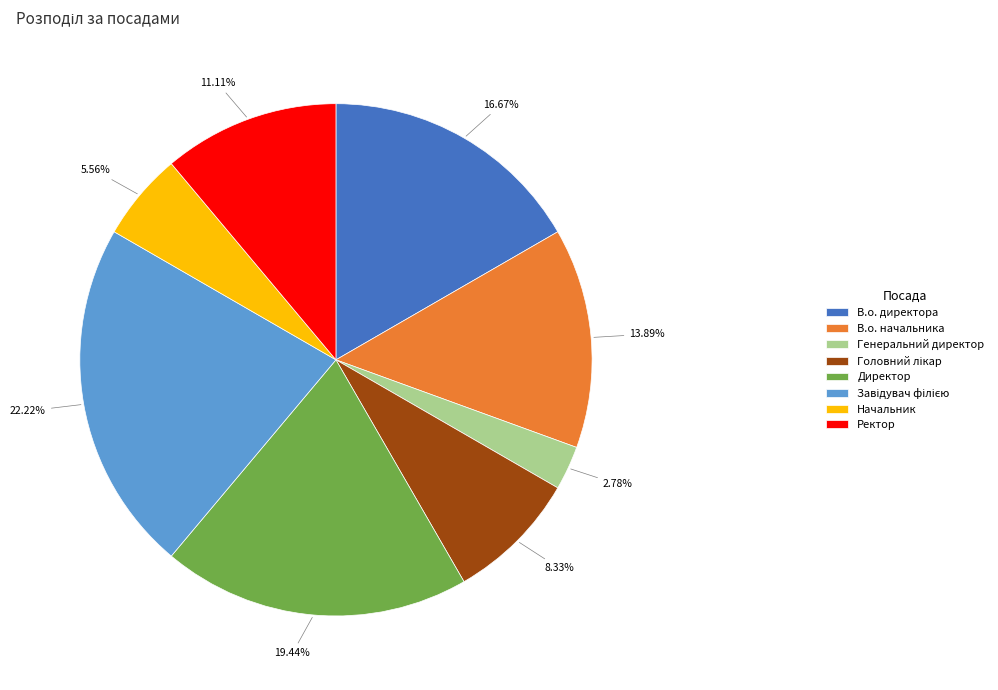

Does Ректор represent more than half of the total?

No